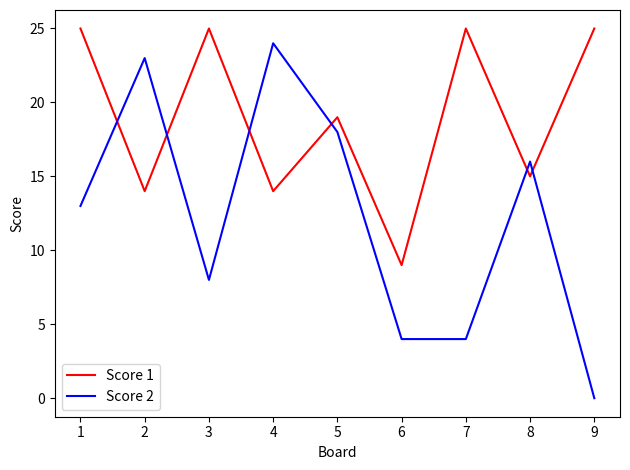

What are all the series names shown in the legend?

Score 1, Score 2